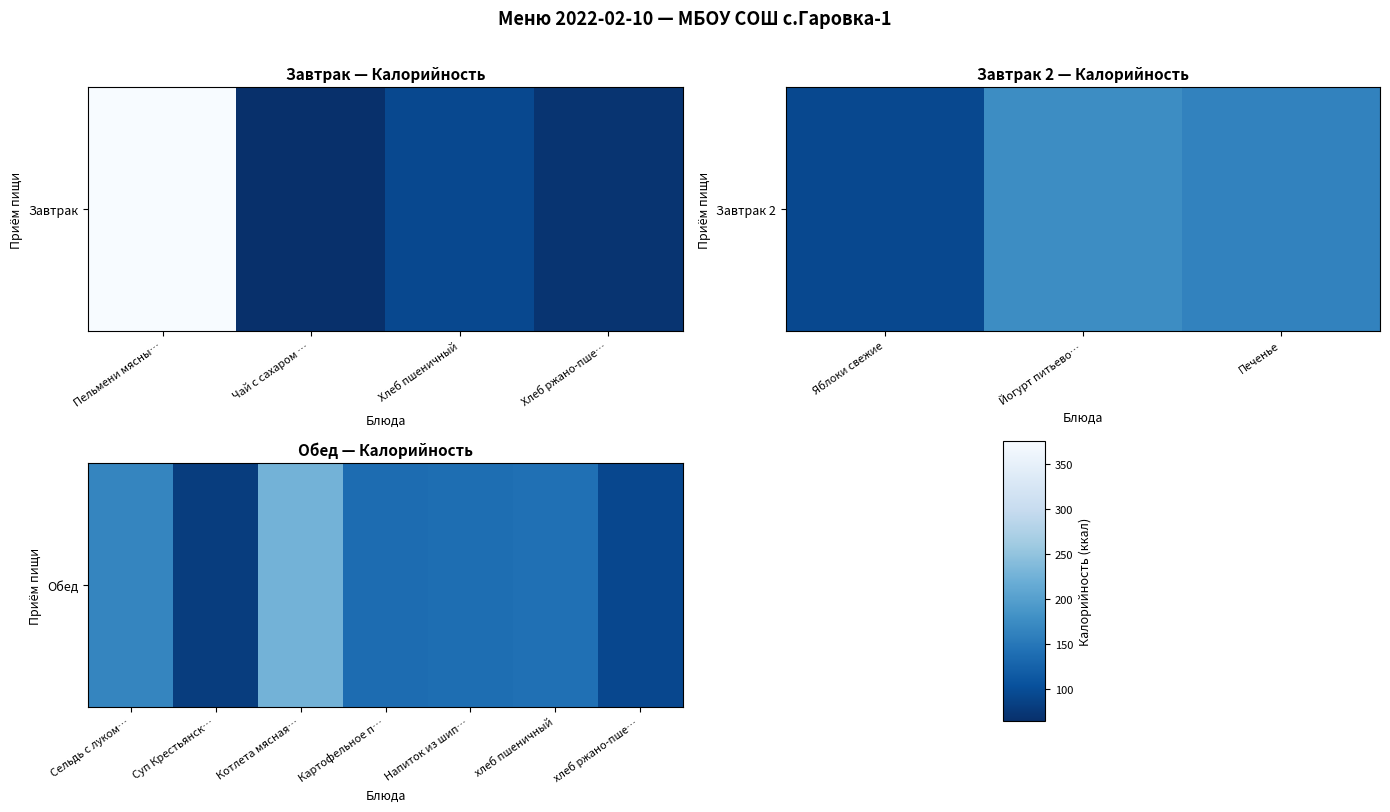

What is the sum of the values at хлеб пшеничный and Картофельное п…?

278